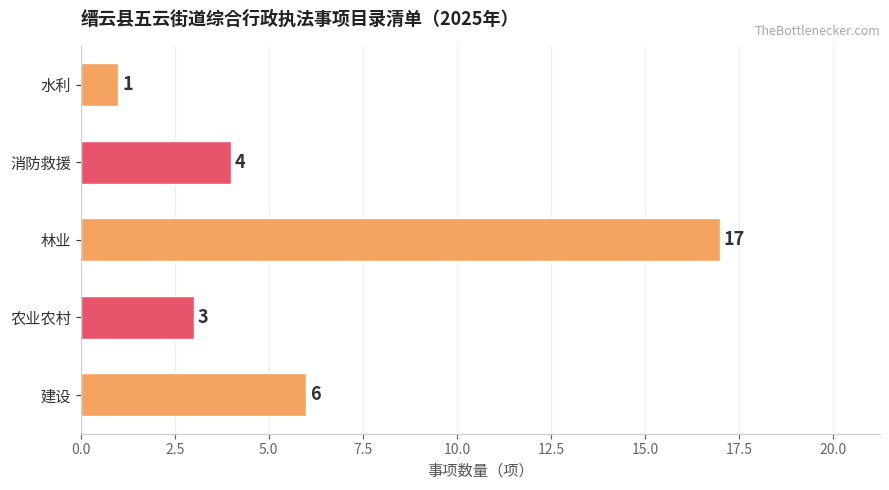

What is the difference between the maximum and minimum values?

16